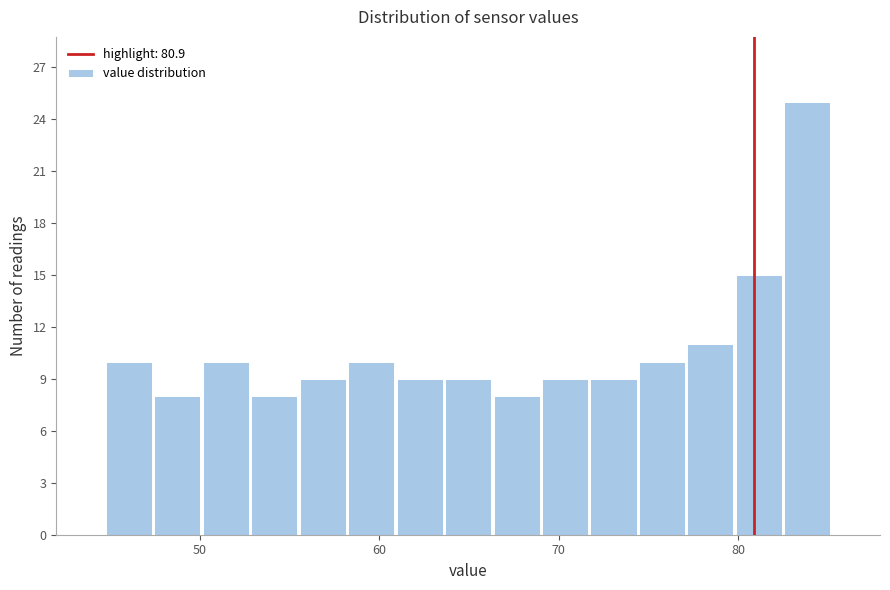

Read against the x-axis, roughly where is the centre of the tallest bar?

84